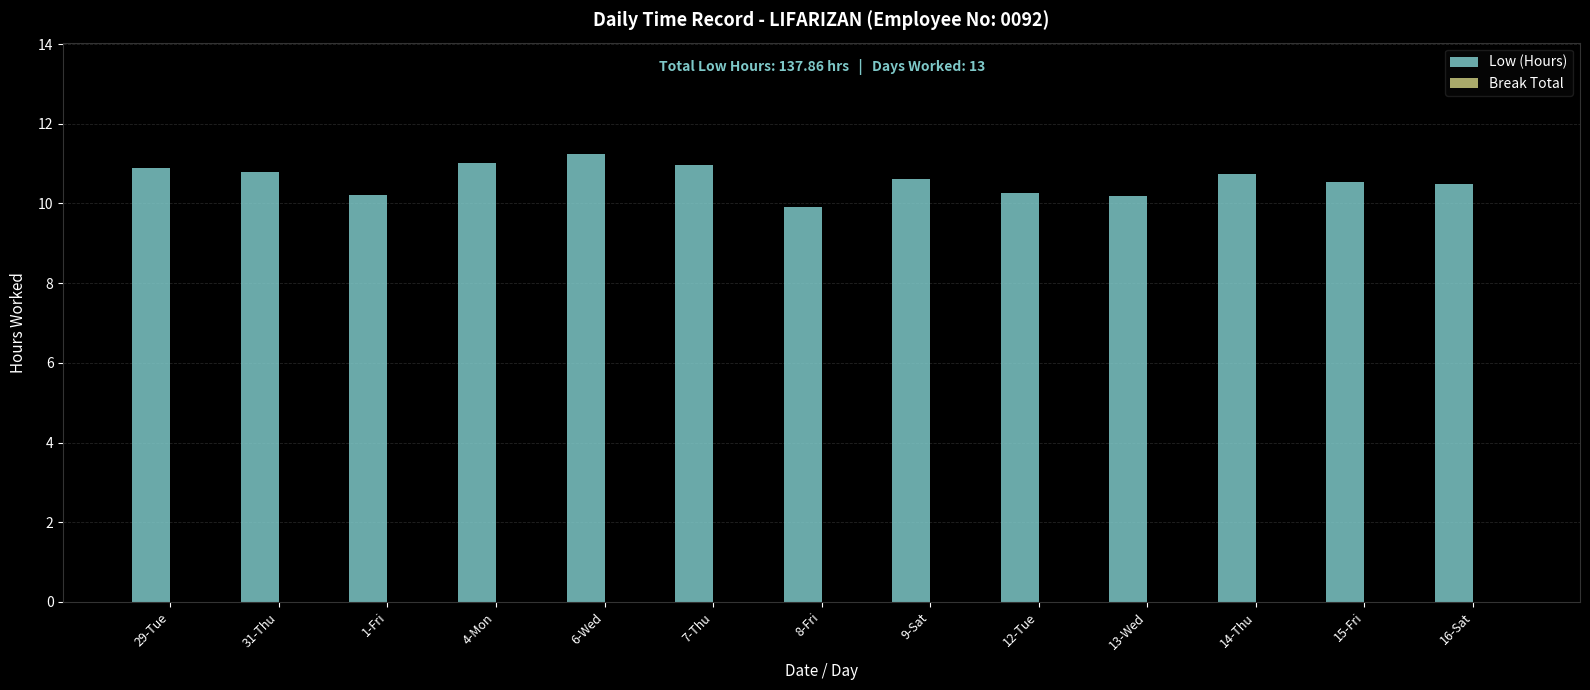

Read the value at 6-Wed.

11.2